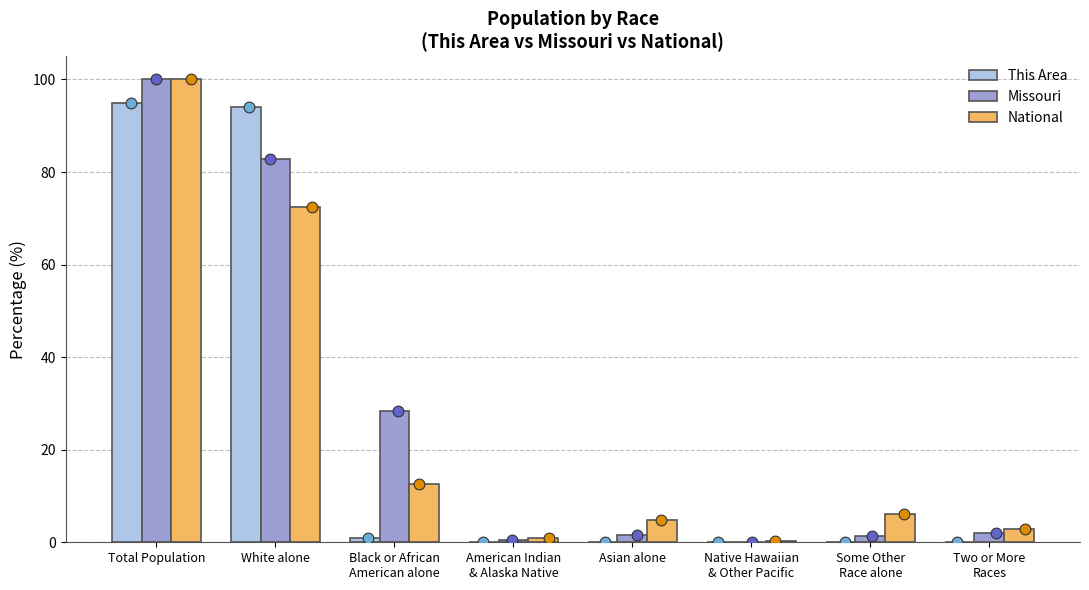

What are all the series names shown in the legend?

This Area, Missouri, National